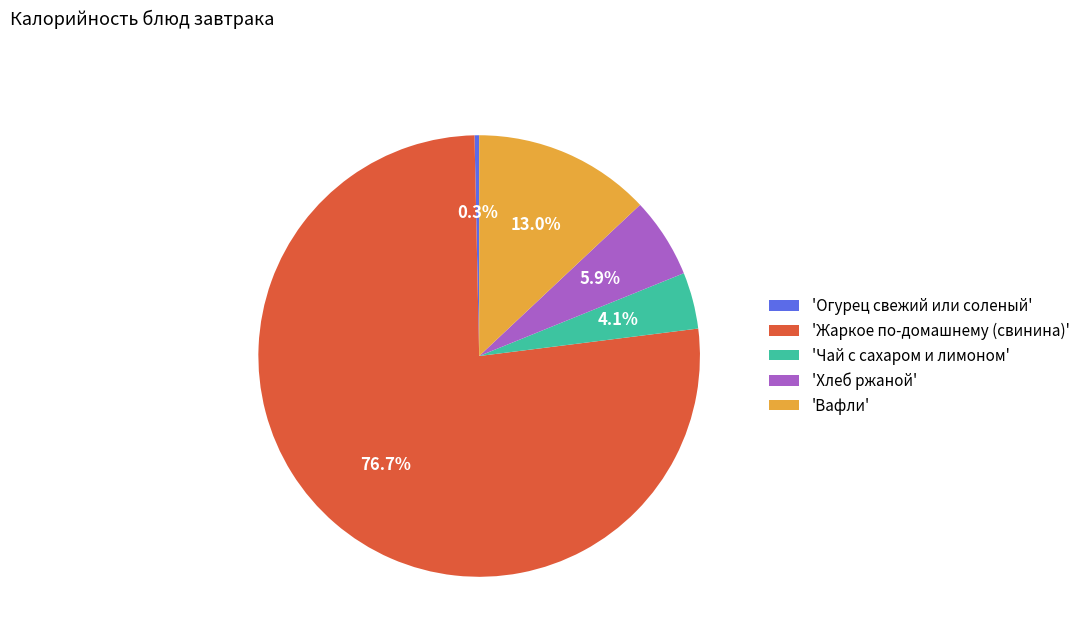

Is there a majority slice in this chart?

Yes